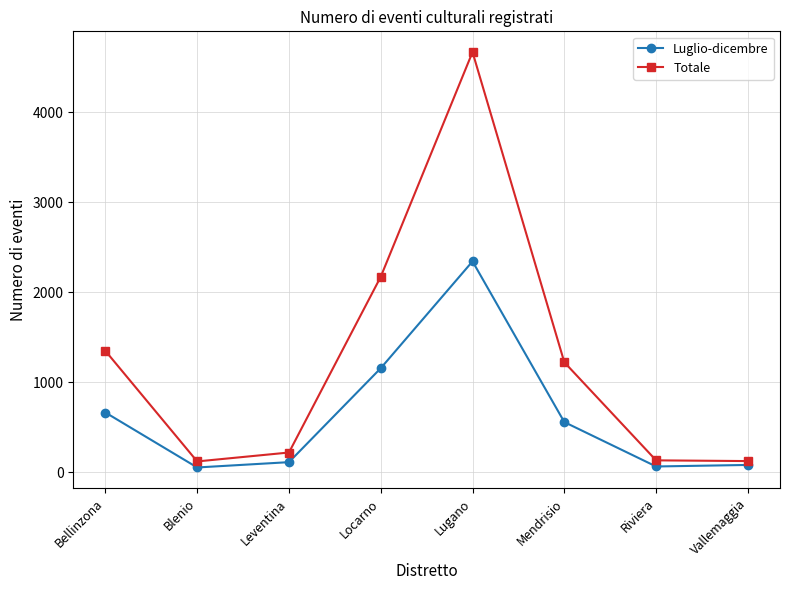

Does the chart have visible grid lines?

Yes